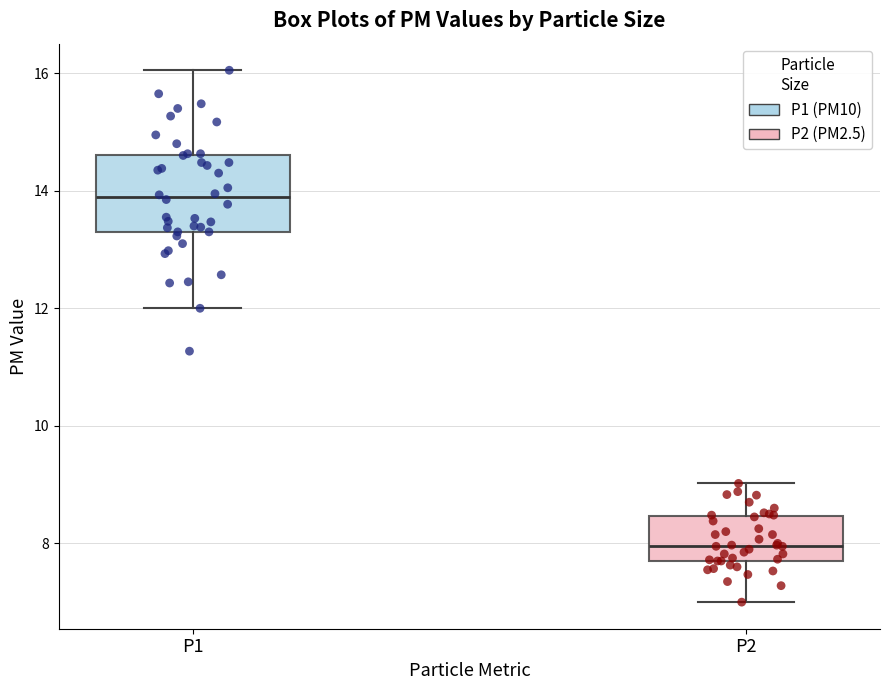

Comparing the boxes themselves (not the whiskers), which one is the tallest?

P1